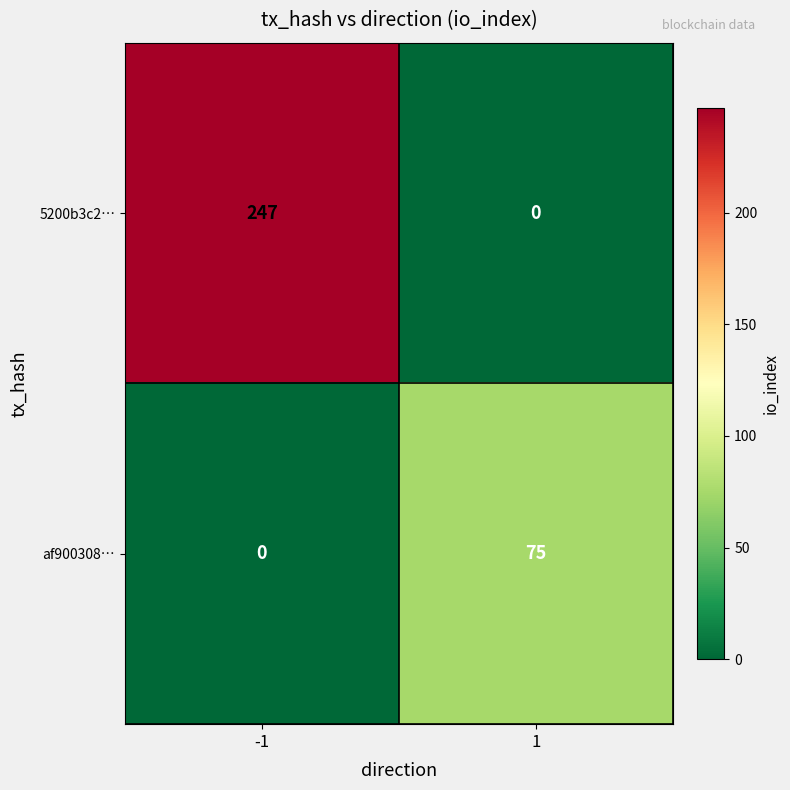

What is the total value across all series at -1?

247